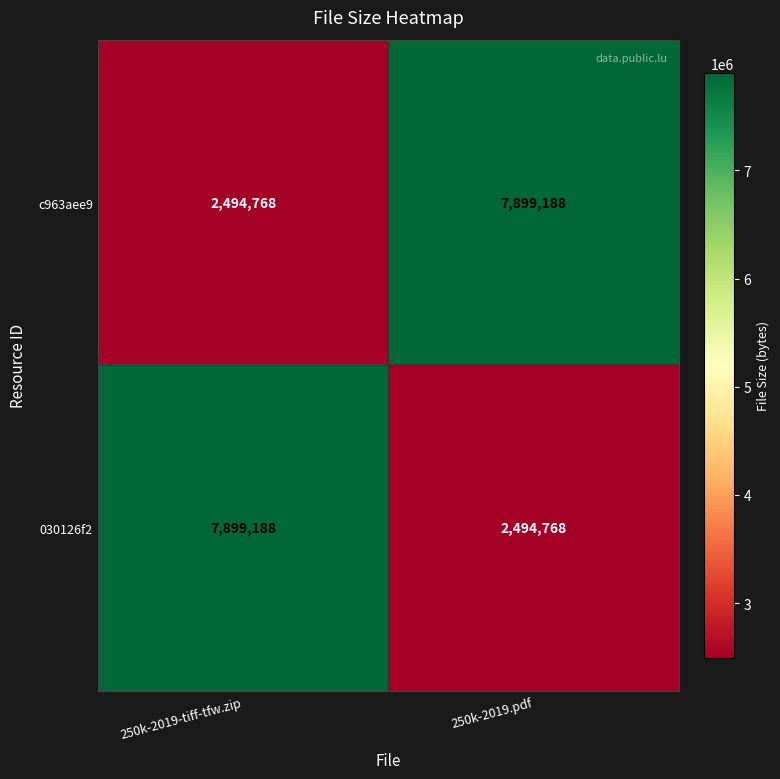

What is the approximate value of 030126f2 at 250k-2019.pdf, to the nearest 100?

2494800